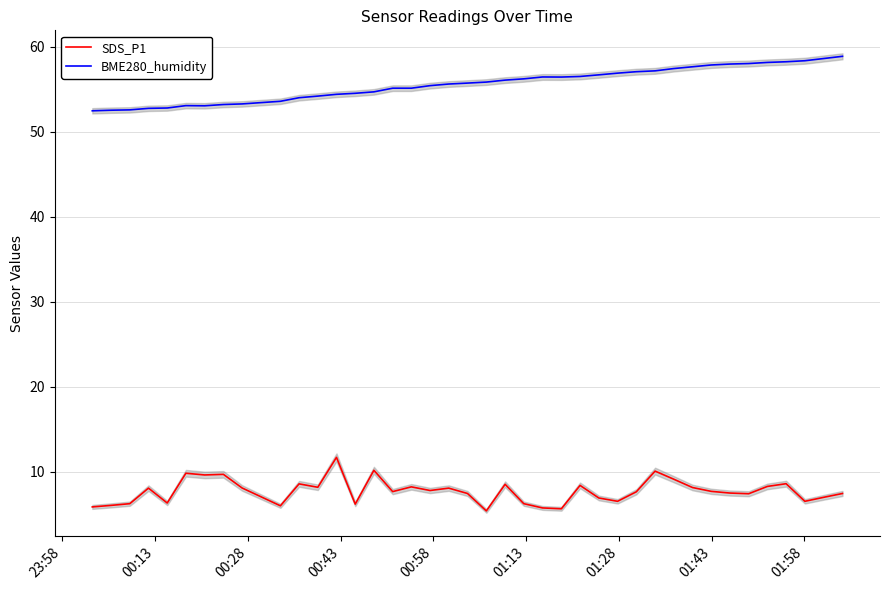

Reading right to left, what are all the values shown in this chart?

SDS_P1: 7.5	7.0	6.5	8.6	8.3	7.4	7.5	7.7	8.2	9.1	10.1	7.7	6.5	6.9	8.4	5.7	5.8	6.2	8.5	5.4	7.5	8.1	7.8	8.2	7.7	10.2	6.2	11.7	8.2	8.6	6.0	8.1	9.7	9.6	9.8	6.3	8.1	6.2	6.0	5.9
BME280_humidity: 58.9	58.6	58.4	58.2	58.1	58.0	58.0	57.9	57.6	57.4	57.2	57.1	56.9	56.7	56.5	56.4	56.4	56.2	56.1	55.8	55.7	55.6	55.4	55.1	55.1	54.7	54.5	54.4	54.2	54.0	53.6	53.3	53.2	53.0	53.1	52.8	52.8	52.6	52.5	52.5